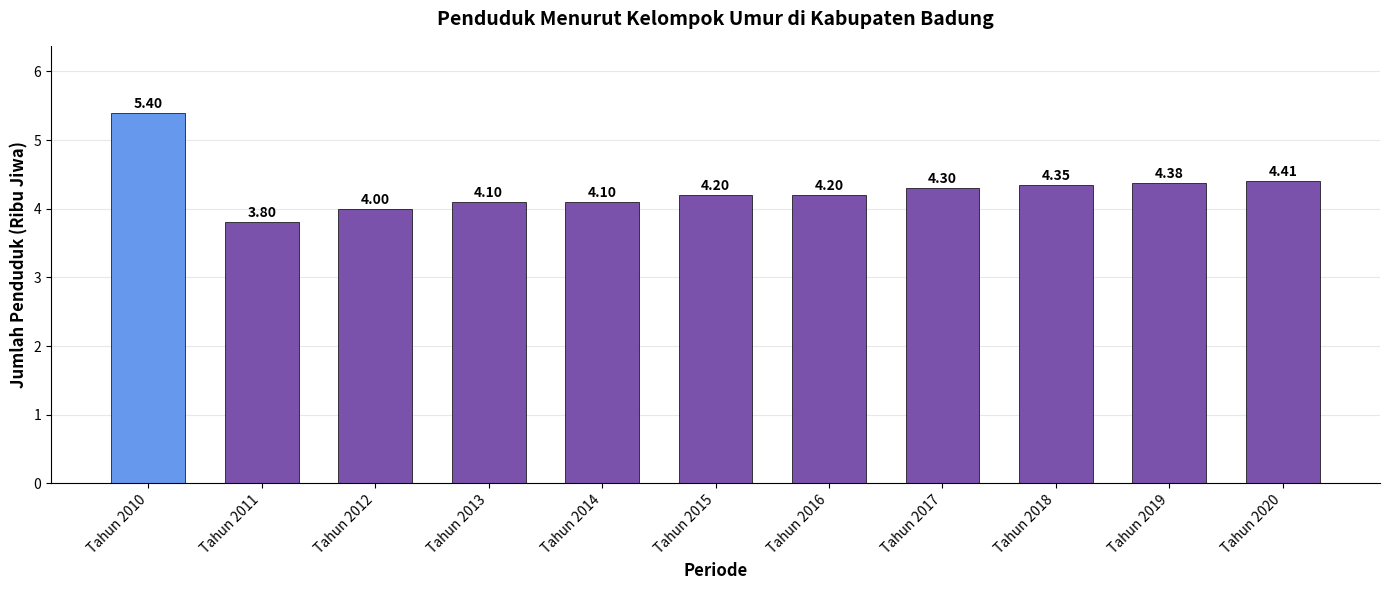

What is the change in value from Tahun 2017 to Tahun 2020?

+0.1